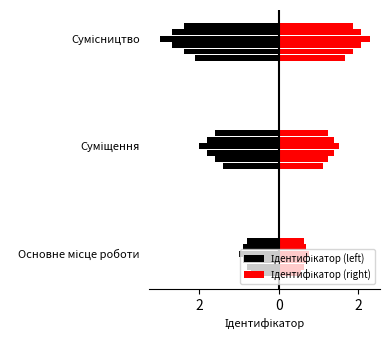

List the labels in order of Ідентифікатор (right) value, largest first.

Сумісництво, Суміщення, Основне місце роботи